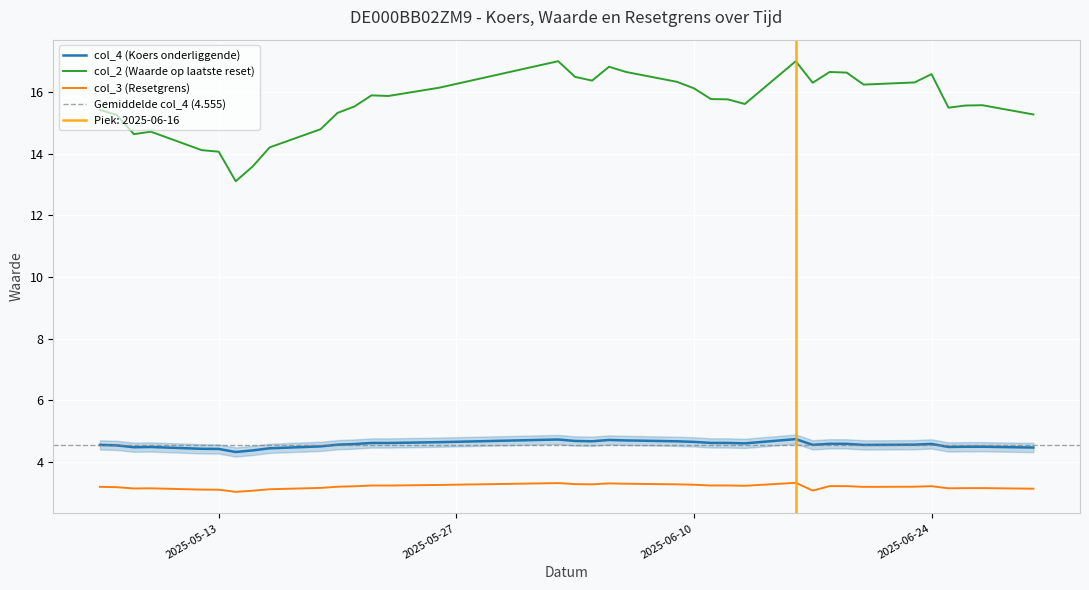

How many interior local peaks does the col_2 series have?

8